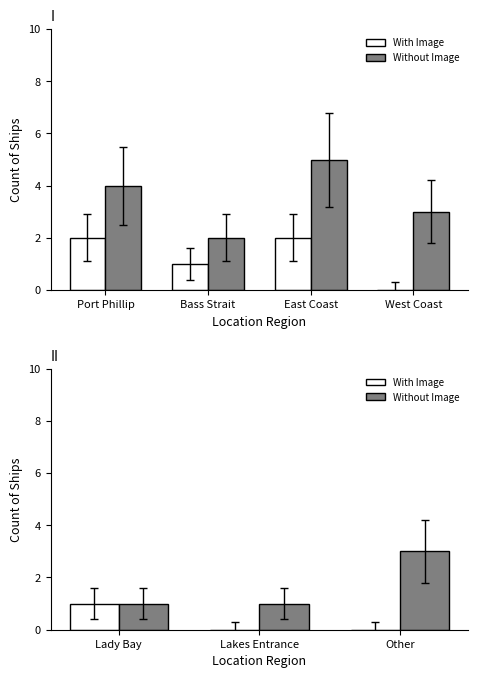

Which series has the largest range (max minus min)?

Without Image